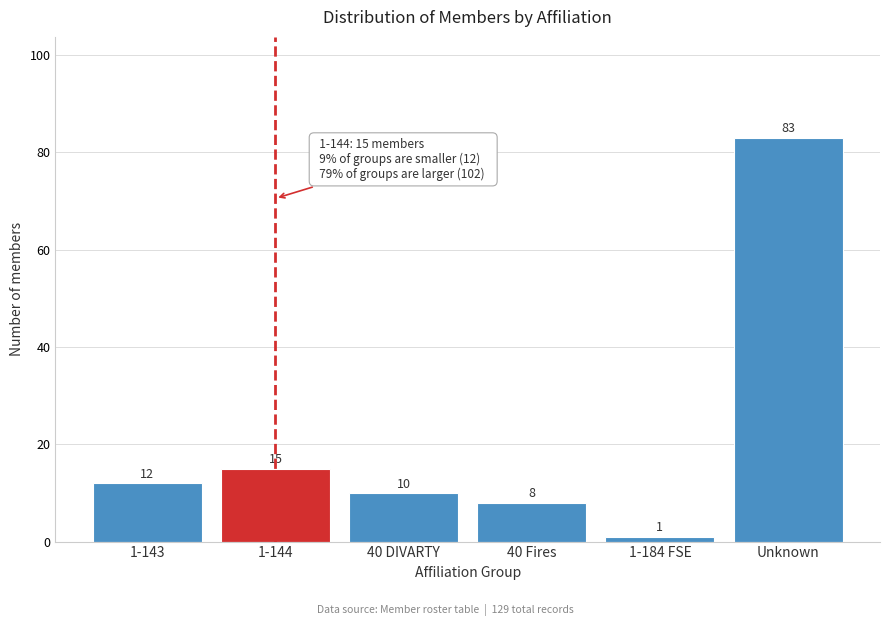

Reading left to right, extract all data points from this chart.

12	15	10	8	1	83